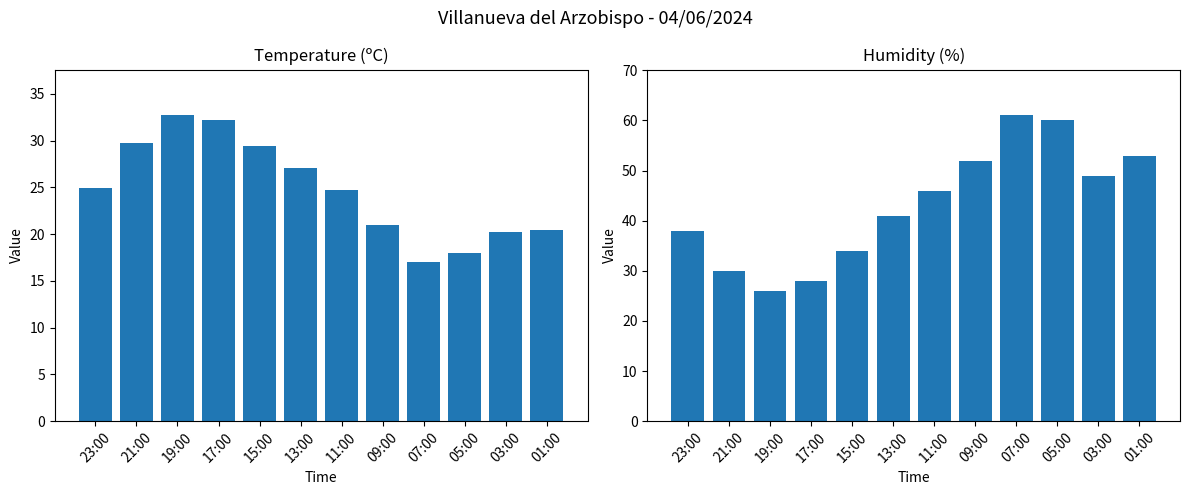

Which has a higher value, 17:00 or 13:00?

17:00